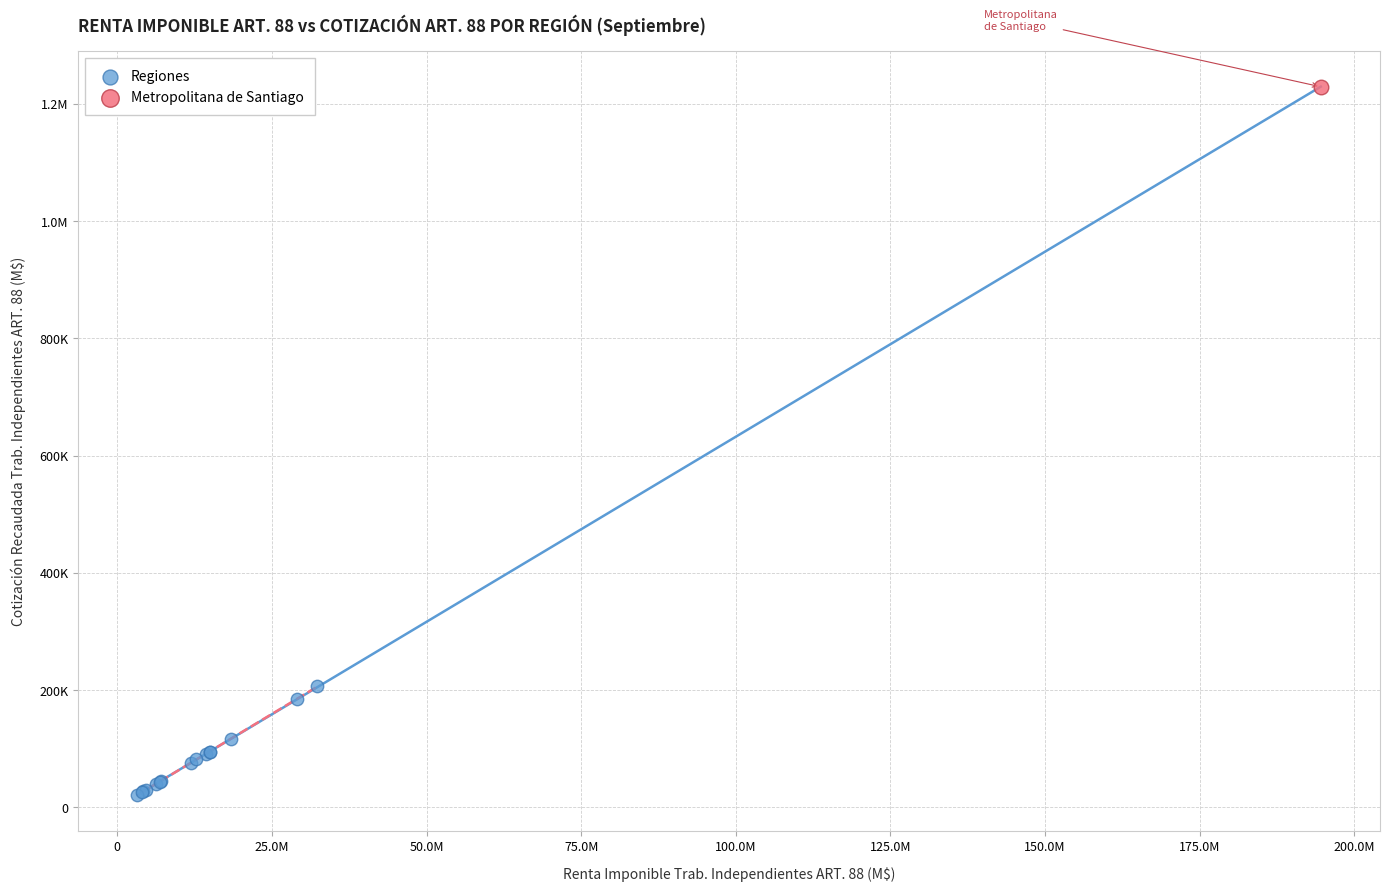

What are all the series names shown in the legend?

Regiones, Metropolitana de Santiago